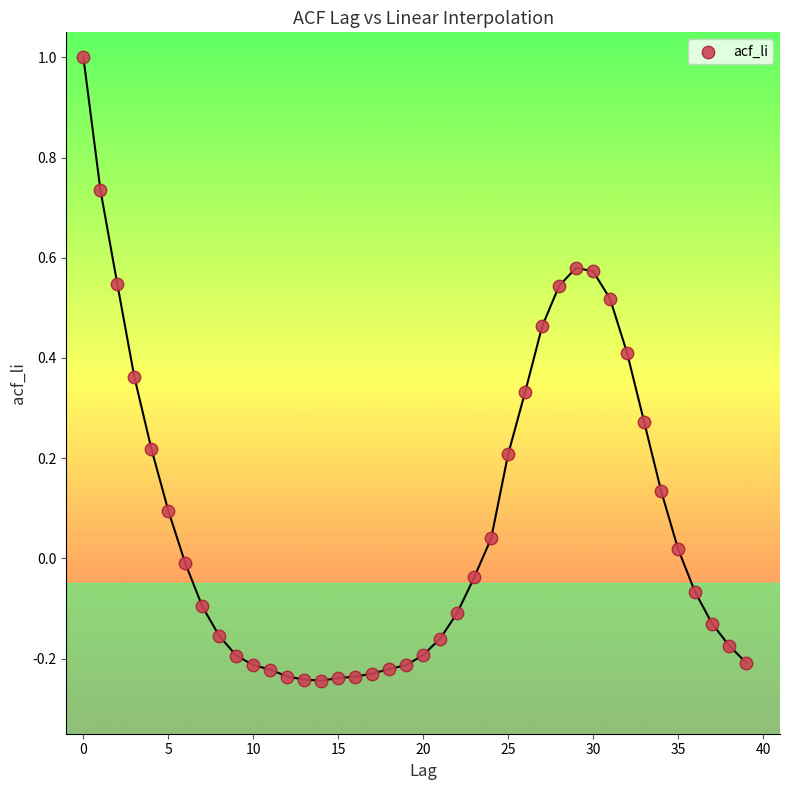

What is the range of Y values (max minus min)?

1.2